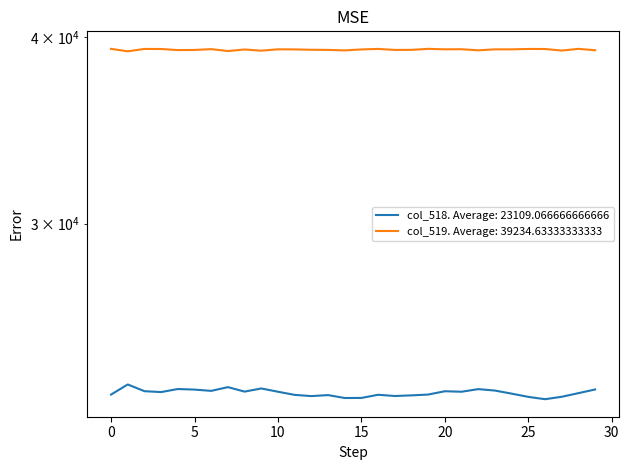

Reading left to right, list all the values displayed in this chart.

col_518: 23047	23409	23168	23136	23245	23225	23179	23313	23153	23265	23148	23036	22993	23029	22925	22928	23040	22996	23019	23048	23166	23148	23242	23190	23080	22965	22883	22969	23098	23229
col_519: 39281	39135	39277	39274	39208	39216	39266	39151	39243	39173	39255	39249	39227	39219	39189	39248	39279	39217	39223	39283	39255	39260	39194	39253	39253	39276	39274	39179	39283	39199